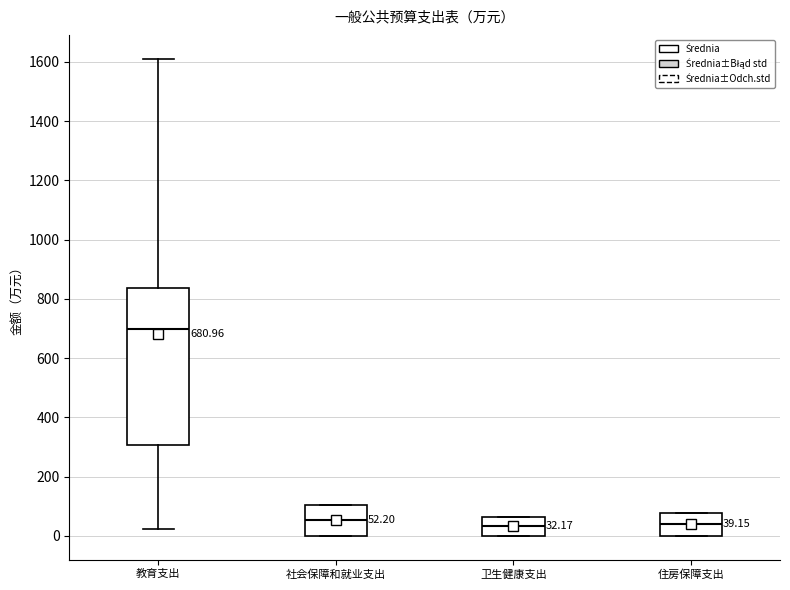

Comparing the boxes themselves (not the whiskers), which one is the tallest?

教育支出